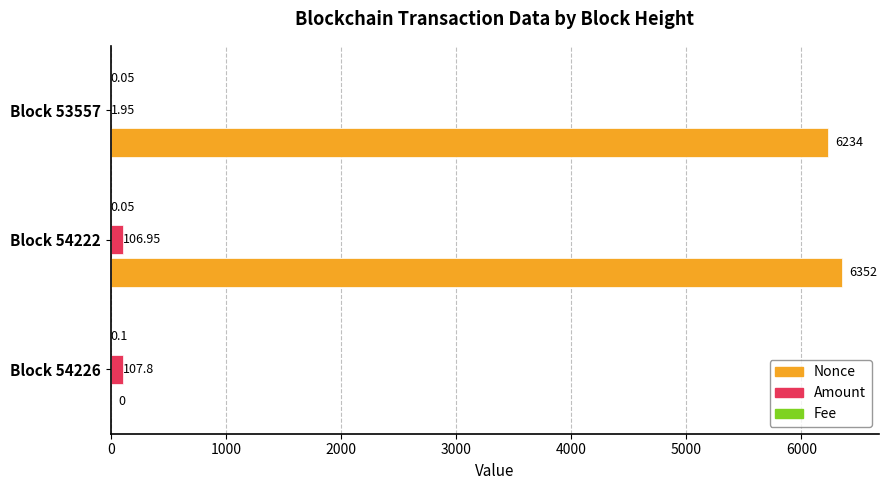

Which series changed the most between Block 54226 and Block 54222?

Nonce